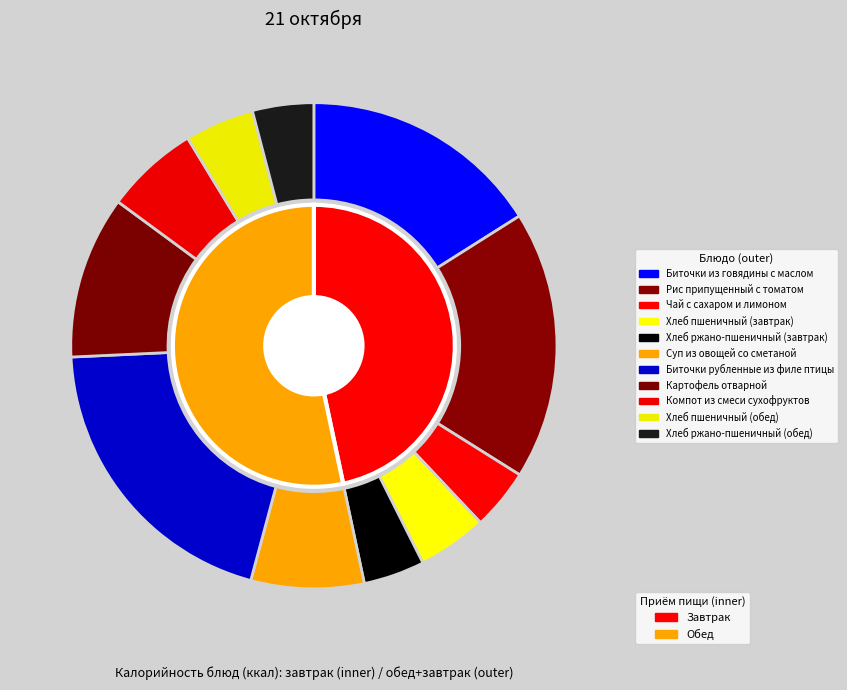

Rank the categories by value from highest to lowest.

Биточки рубленные из филе птицы, Рис припущенный с томатом, Биточки из говядины с маслом, Картофель отварной, Суп из овощей со сметаной, Компот из смеси сухофруктов, Хлеб пшеничный (завтрак), Хлеб пшеничный (обед), Хлеб ржано-пшеничный (завтрак), Хлеб ржано-пшеничный (обед), Чай с сахаром и лимоном